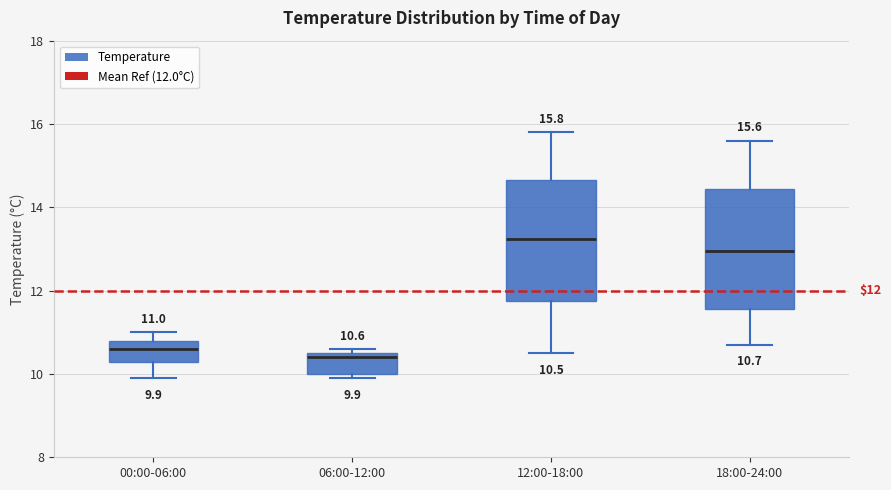

Which box's median line is the highest?

12:00-18:00